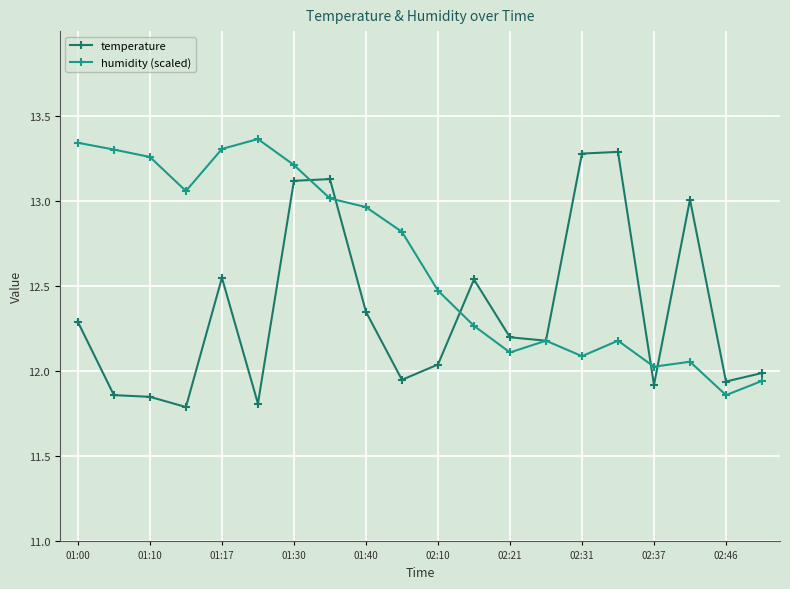

What is the value of the temperature point at the 13th from the left?

12.2